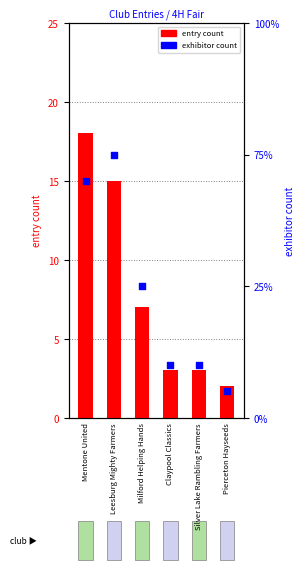

At which category is the sum across all series the highest?

Mentone United